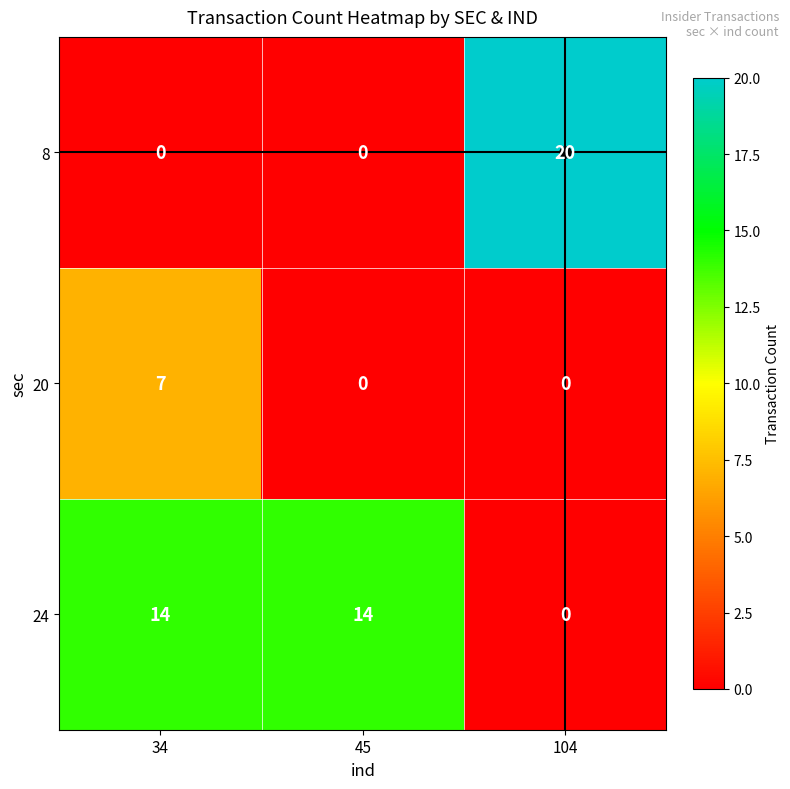

What is the maximum value for 8?

20